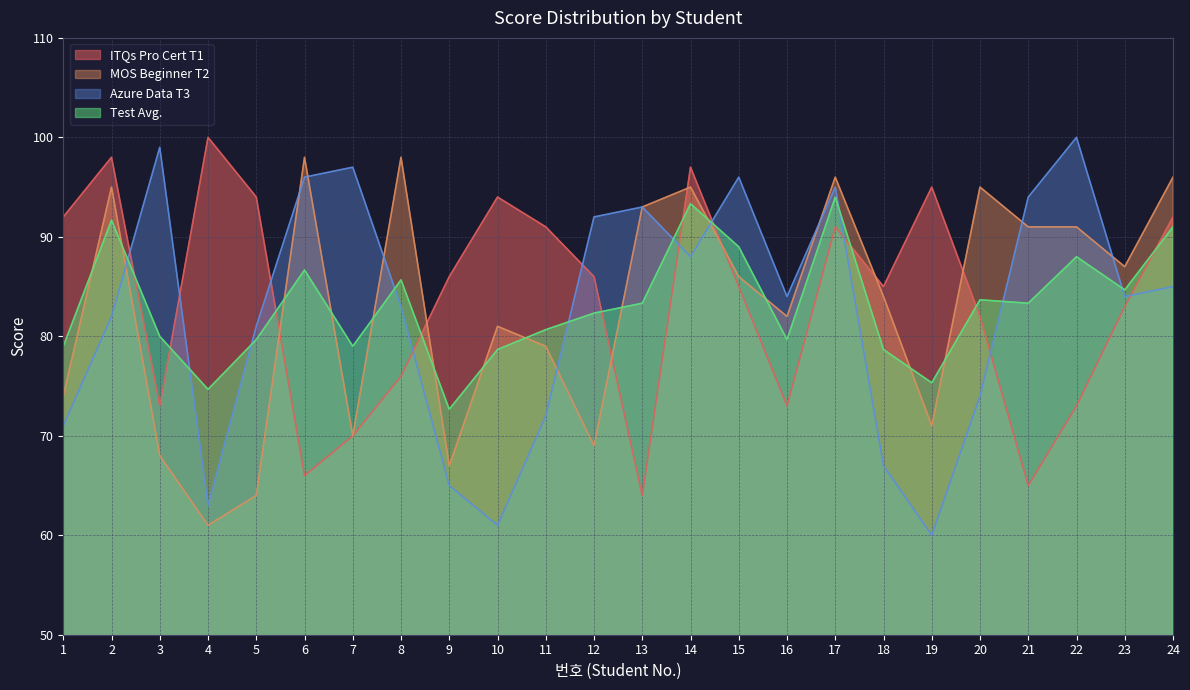

What is the value of the MOS Beginner T2 point at the 15th from the left?

86.0